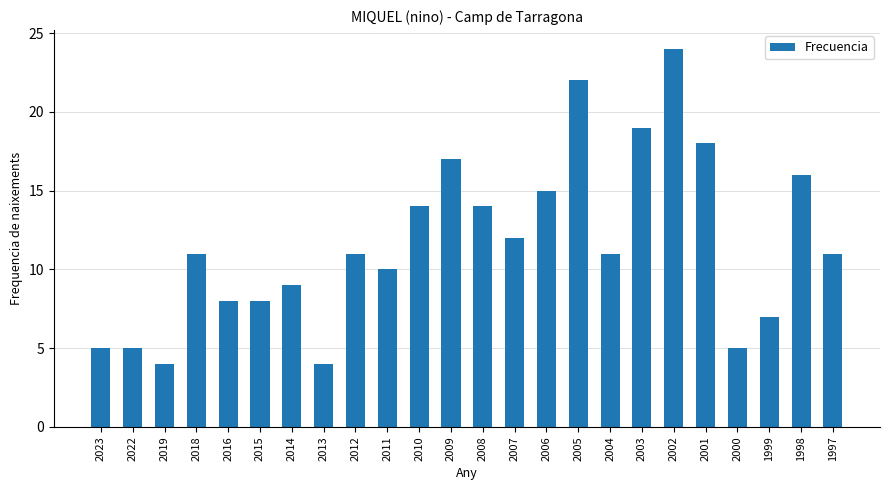

Reading left to right, list all the values displayed in this chart.

5	5	4	11	8	8	9	4	11	10	14	17	14	12	15	22	11	19	24	18	5	7	16	11